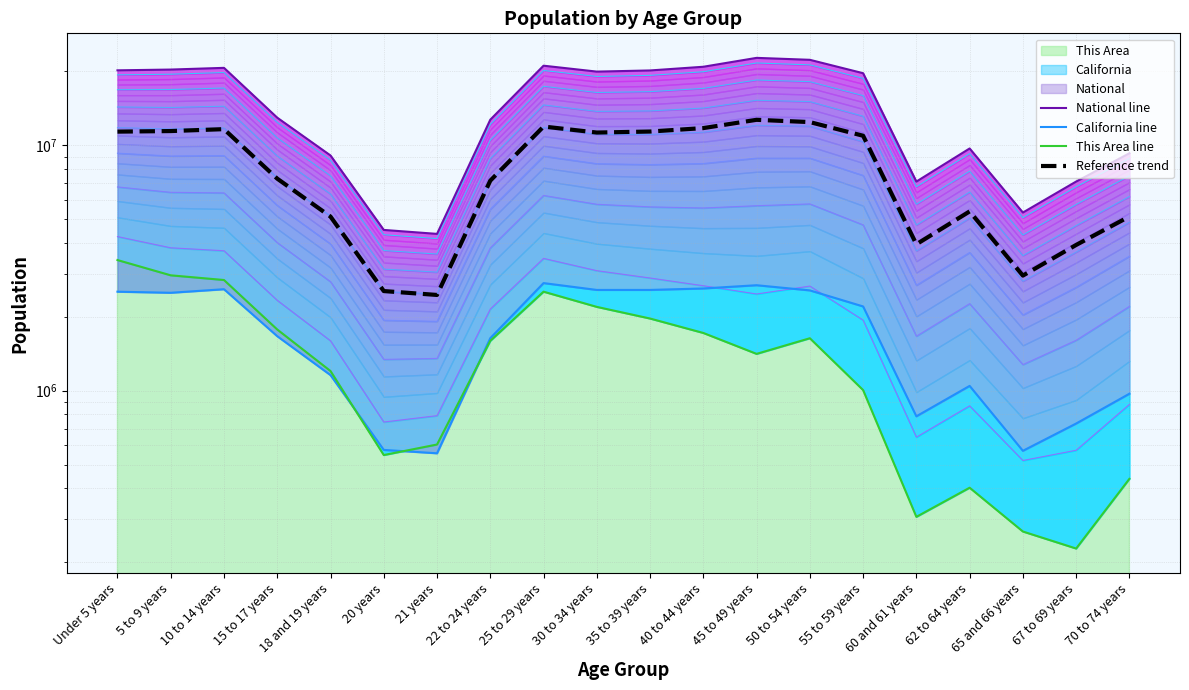

What is the label of the 11th point from the left?

35 to 39 years